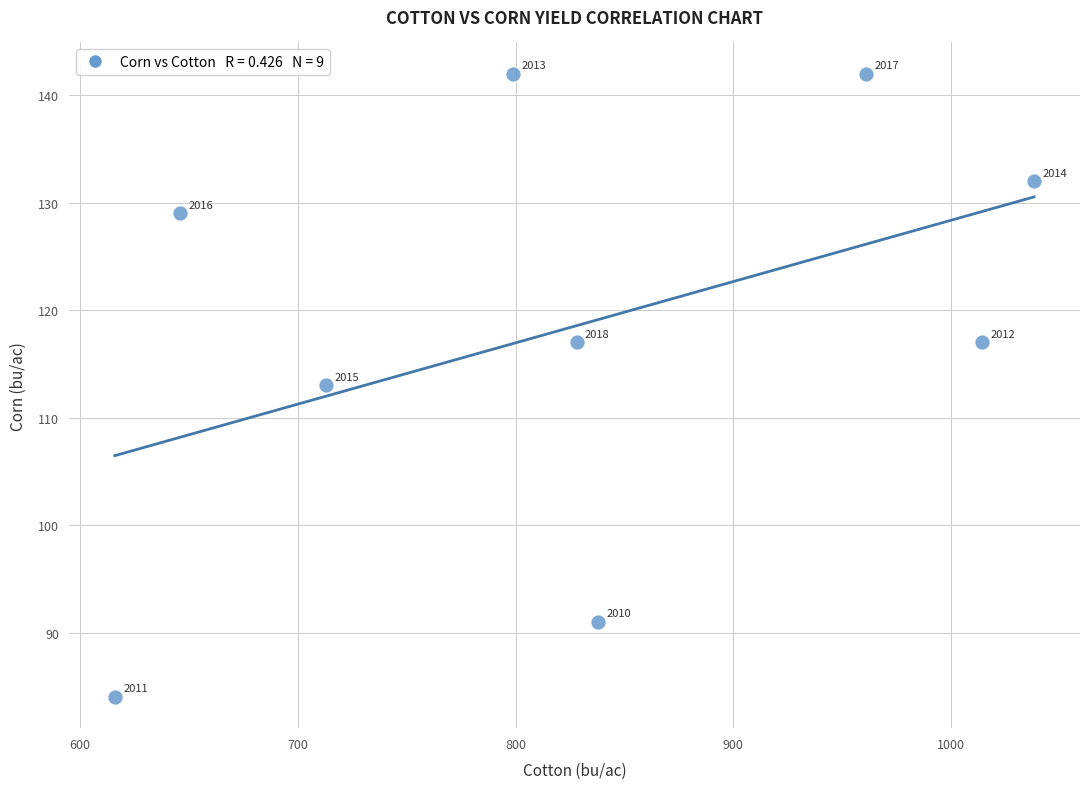

What is the range of Y values (max minus min)?

58